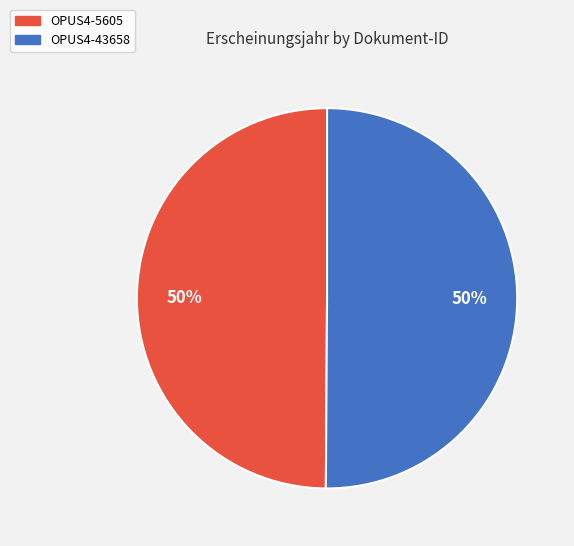

Count the number of slices in the pie.

2